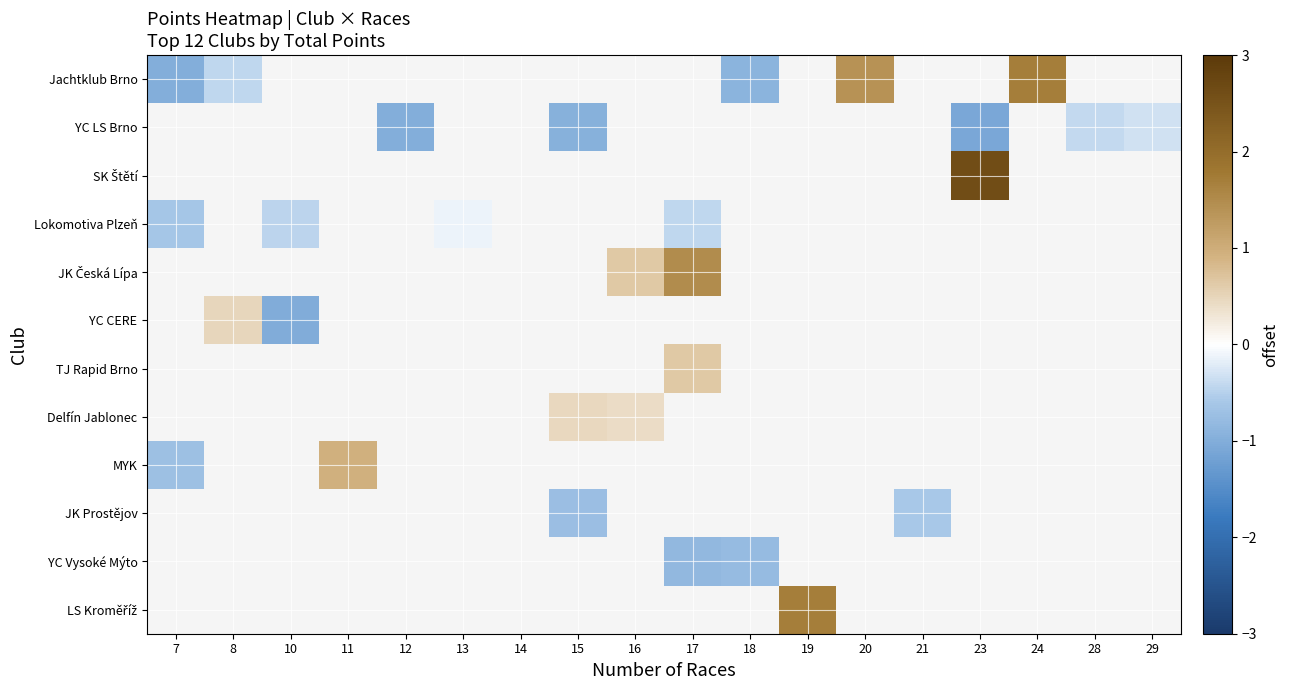

The JK Prostějov series shows -0.7 at 15. True or false?

True